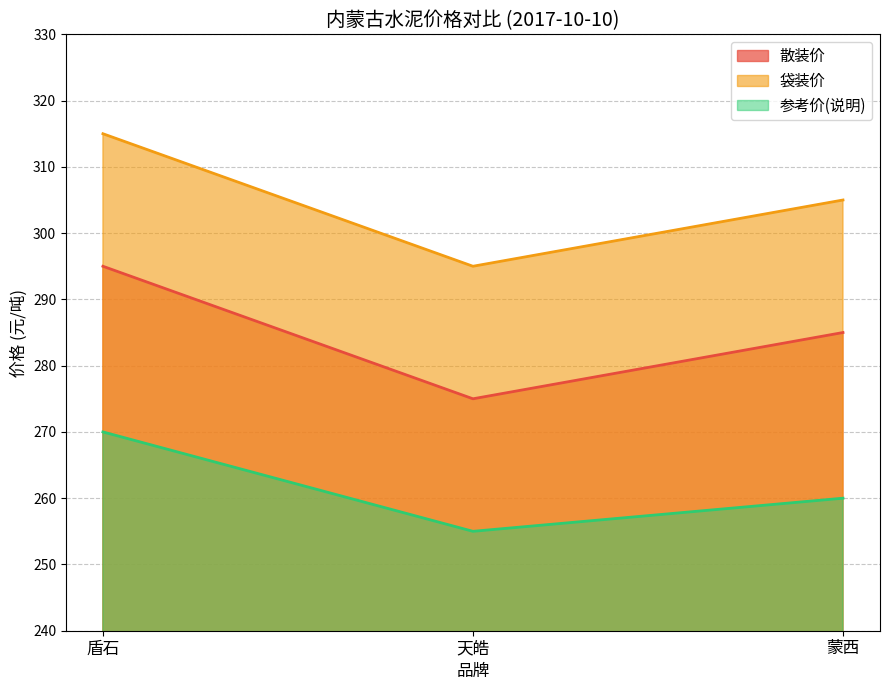

Reading left to right, list all the values displayed in this chart.

散装价: 295	275	285
袋装价: 315	295	305
参考价(说明): 270	255	260